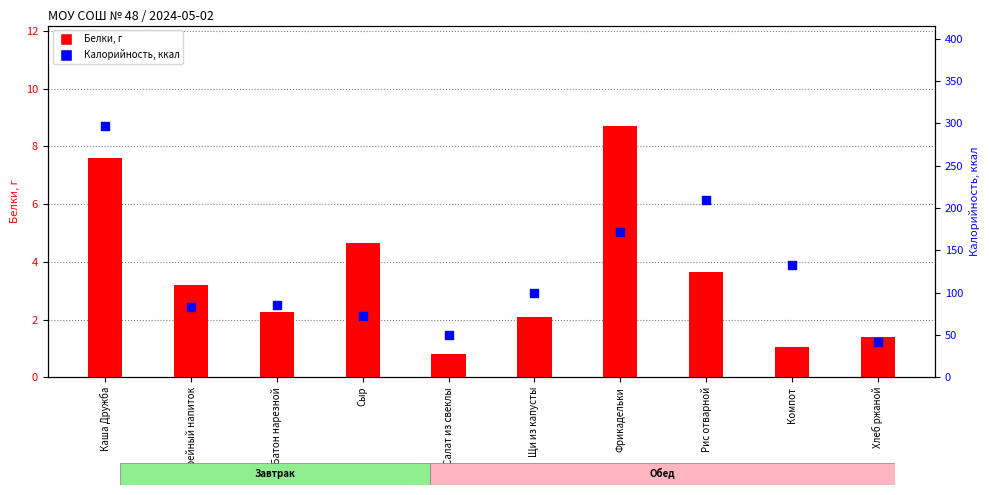

At how many categories does at least one series exceed 96?

5